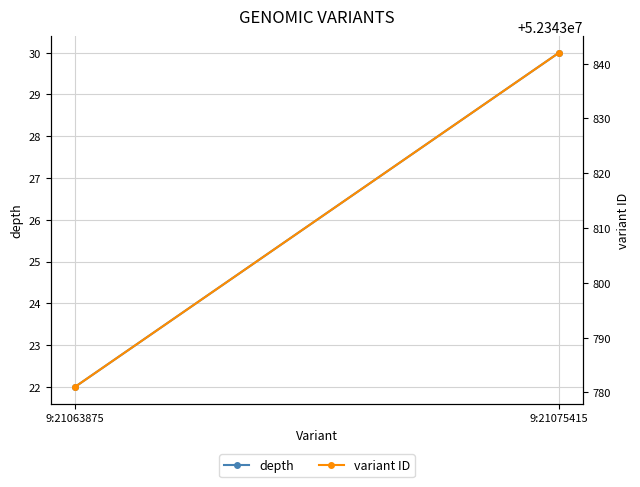

What is the difference between the depth values at 9:21063875 and 9:21075415?

8